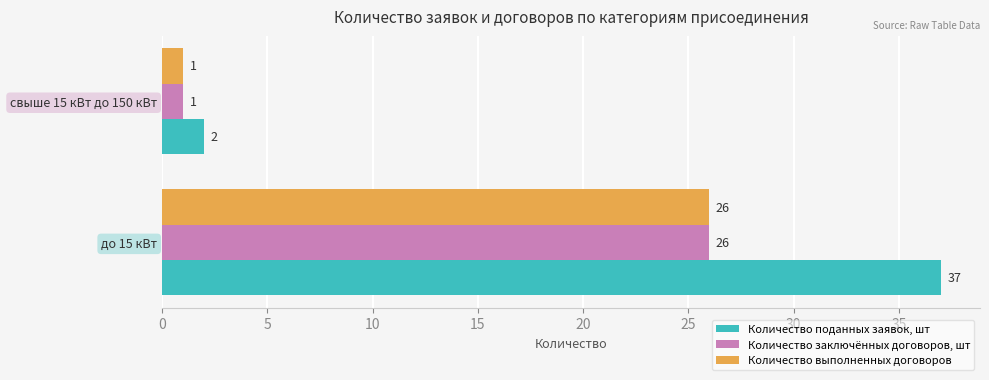

Count the number of data series in this chart.

3